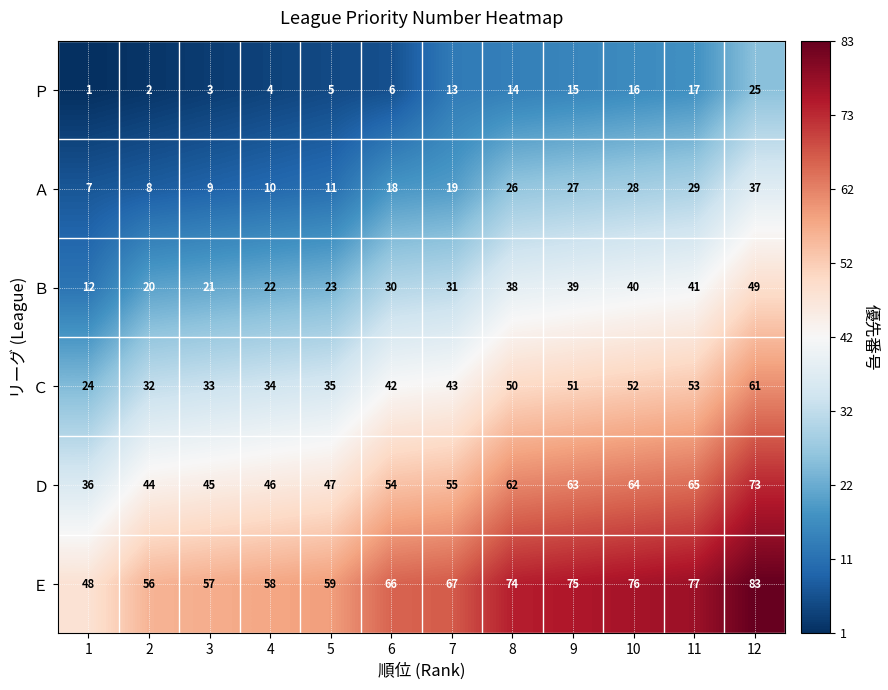

What is the minimum value shown in the chart?

1